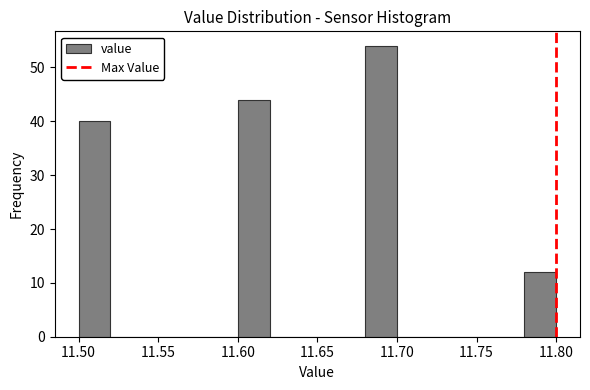

Reading left to right, list every bar in this chart as the range it spans on the x-axis followed by its height. The values are not printed on the chart, so give them approximately, as read against the axis.

11.50 to 11.52: 40
11.52 to 11.54: 0
11.54 to 11.56: 0
11.56 to 11.58: 0
11.58 to 11.60: 0
11.60 to 11.62: 44
11.62 to 11.64: 0
11.64 to 11.66: 0
11.66 to 11.68: 0
11.68 to 11.70: 54
11.70 to 11.72: 0
11.72 to 11.74: 0
11.74 to 11.76: 0
11.76 to 11.78: 0
11.78 to 11.80: 12